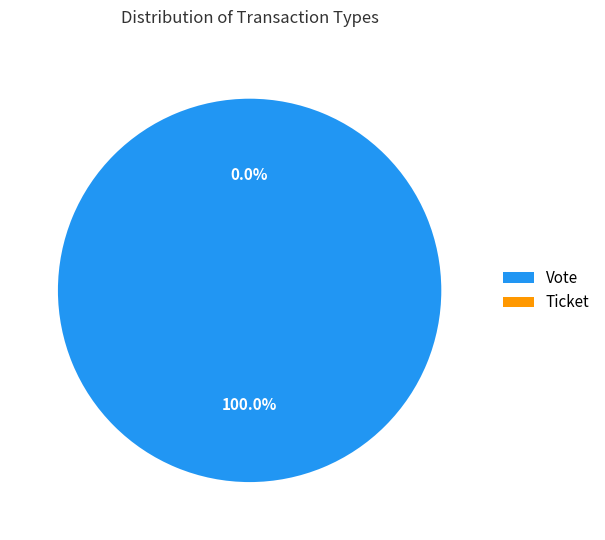

How many segments does this pie chart have?

2